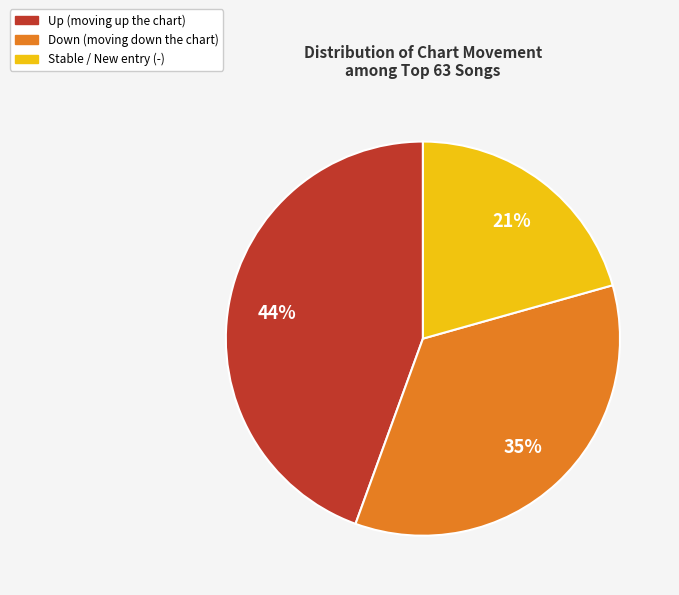

How many segments does this pie chart have?

3